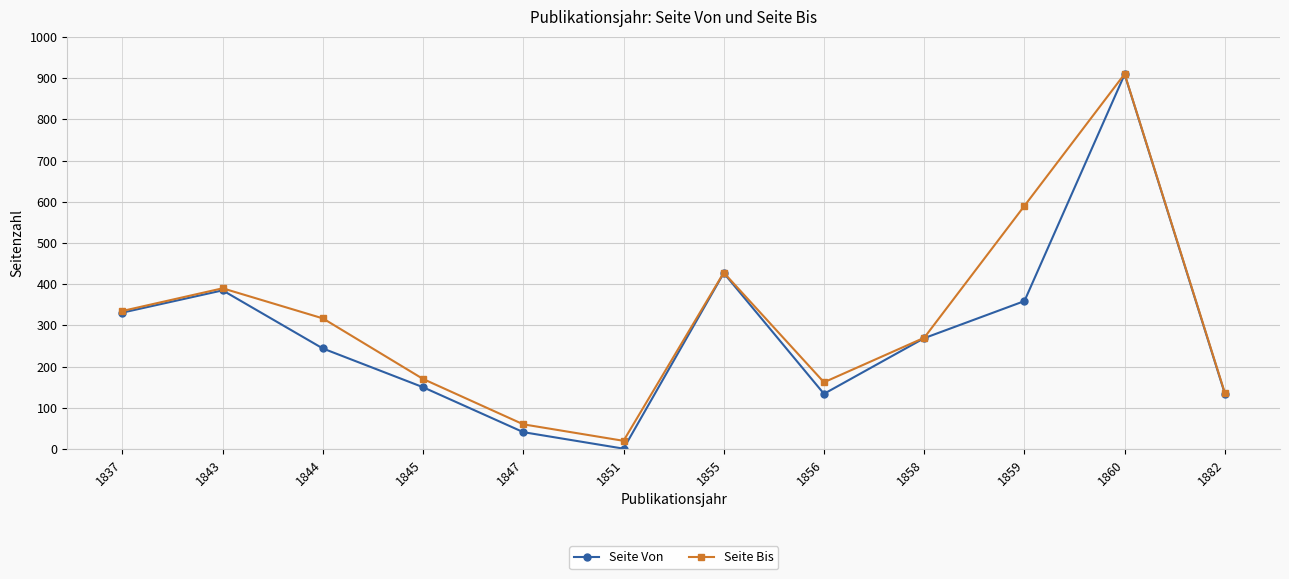

Which label corresponds to the smallest value in the chart?

1851